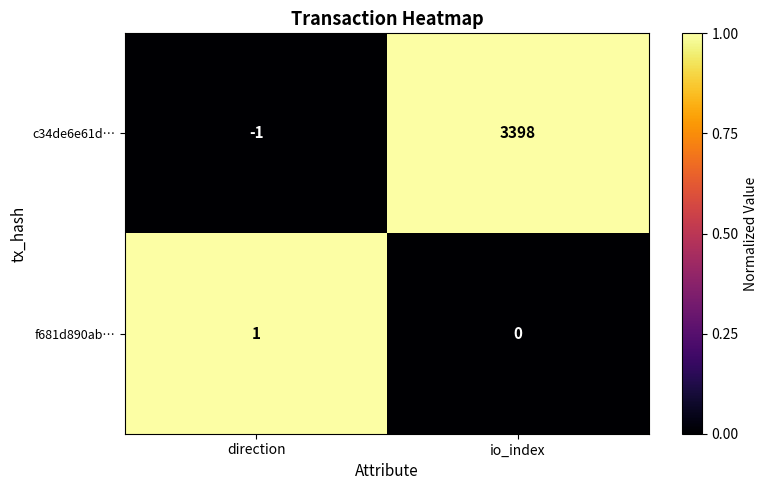

True or false: f681d890ab… has a value of -1 at io_index.

False